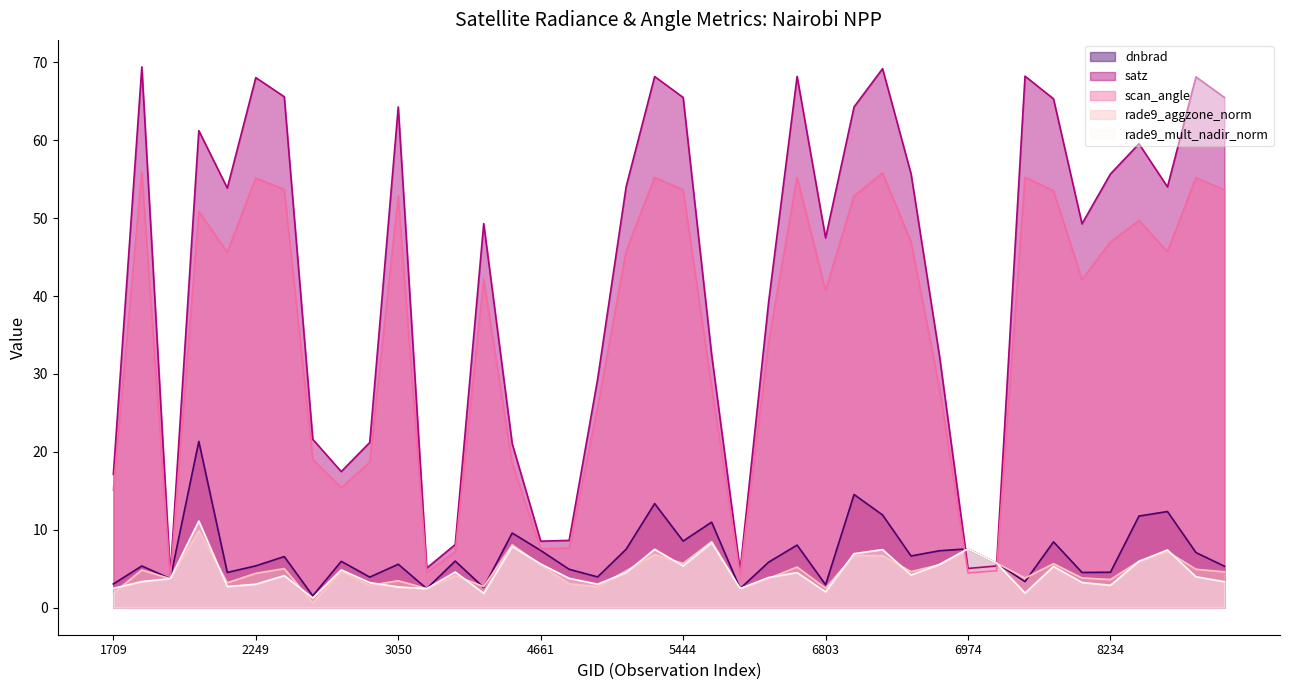

At 3050, list the series in order from largest to smallest.

satz, scan_angle, dnbrad, rade9_aggzone_norm, rade9_mult_nadir_norm